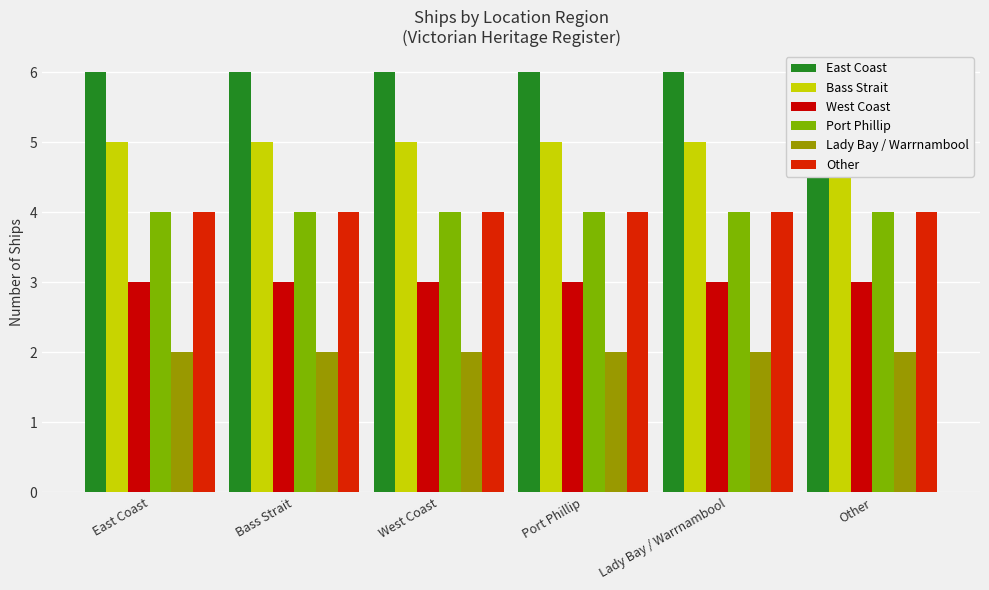

At which category is the sum across all series the highest?

East Coast